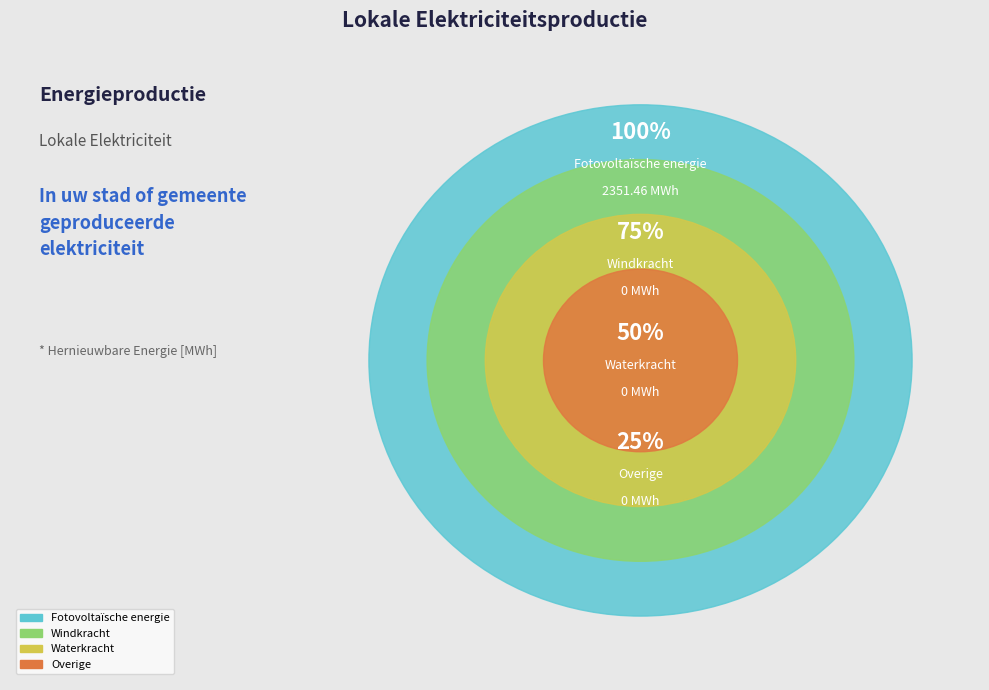

What is the smallest slice in the pie chart?

Windkracht